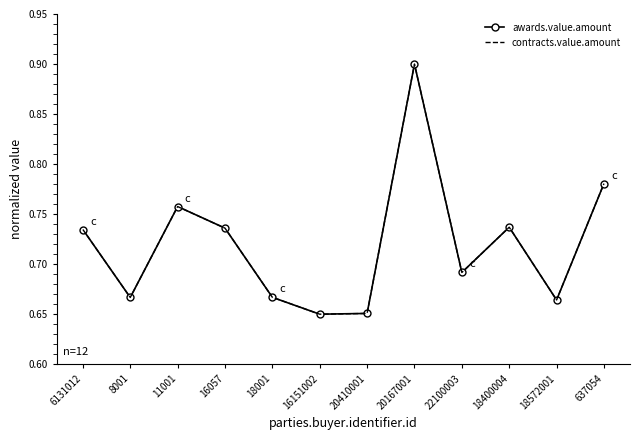

What is the difference between the maximum and minimum values in the contracts.value.amount series?

0.2